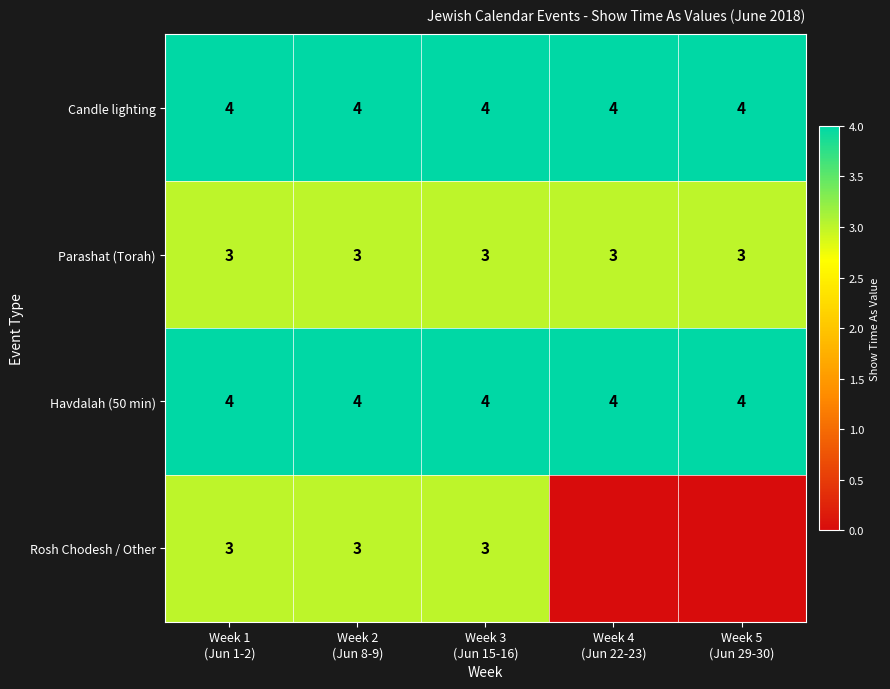

What is the average value of the Candle lighting series?

4